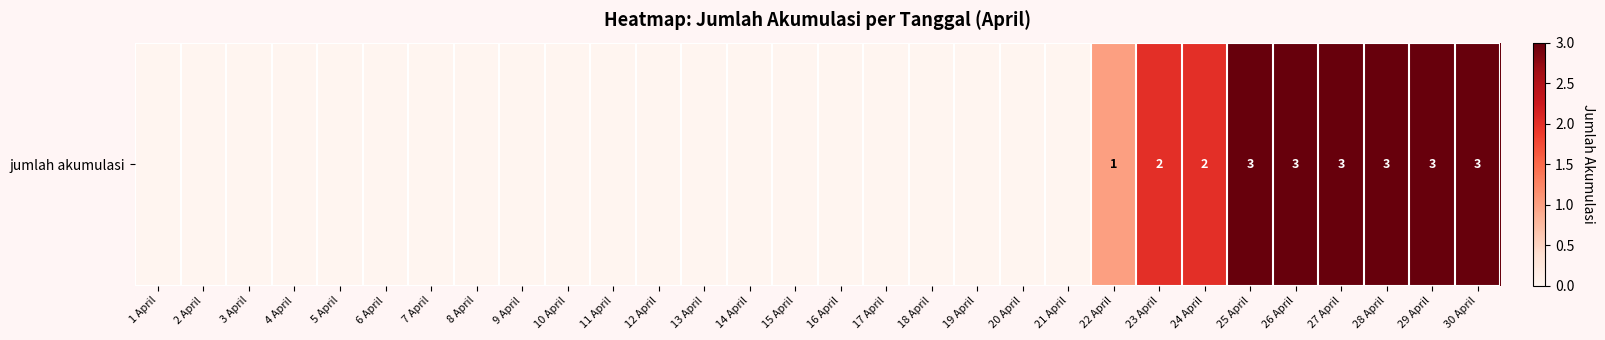

List the labels in order of value, largest first.

25 April, 26 April, 27 April, 28 April, 29 April, 30 April, 23 April, 24 April, 22 April, 1 April, 2 April, 3 April, 4 April, 5 April, 6 April, 7 April, 8 April, 9 April, 10 April, 11 April, 12 April, 13 April, 14 April, 15 April, 16 April, 17 April, 18 April, 19 April, 20 April, 21 April